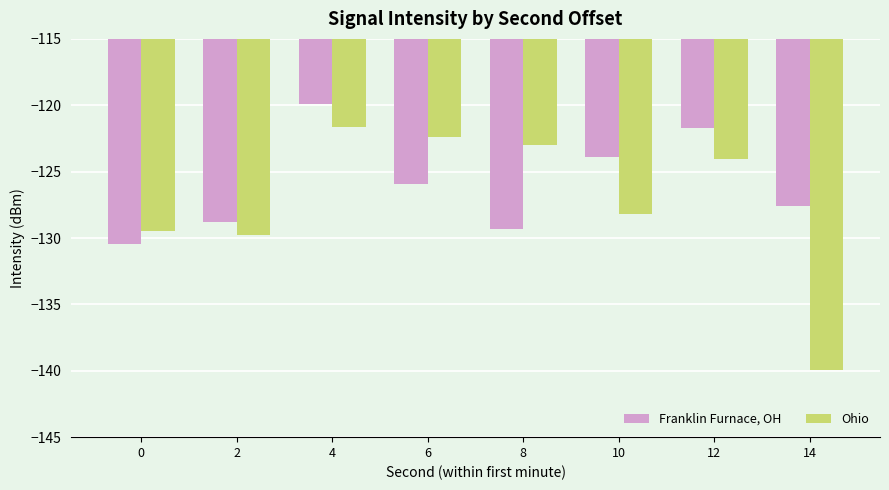

Reading left to right, transcribe all the data shown in this chart.

Franklin Furnace, OH: 0=-130.5	2=-128.8	4=-119.9	6=-125.9	8=-129.3	10=-123.9	12=-121.7	14=-127.6
Ohio: 0=-129.5	2=-129.8	4=-121.6	6=-122.4	8=-123.0	10=-128.2	12=-124.1	14=-139.9